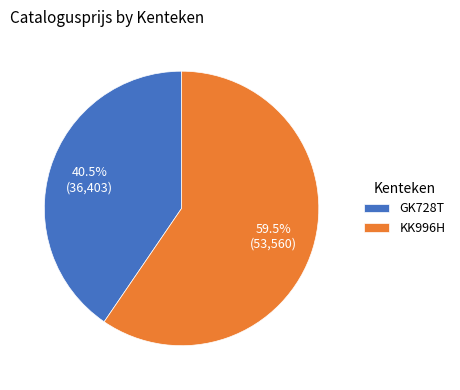

Does GK728T account for over 50% of the chart?

No